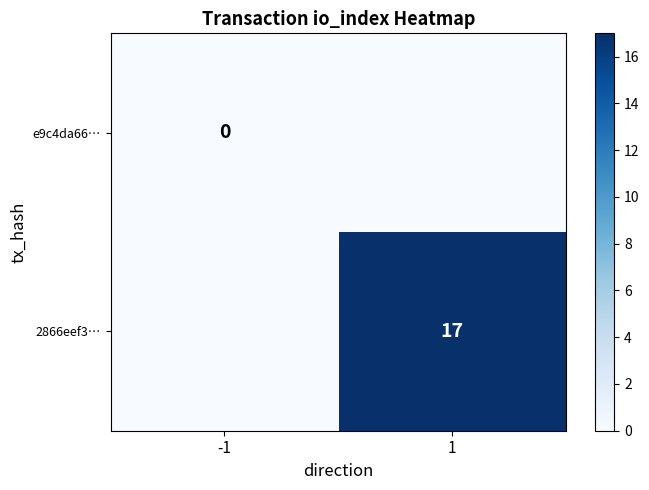

Is the value of e9c4da66… at -1 greater than the value of 2866eef3… at 1?

No